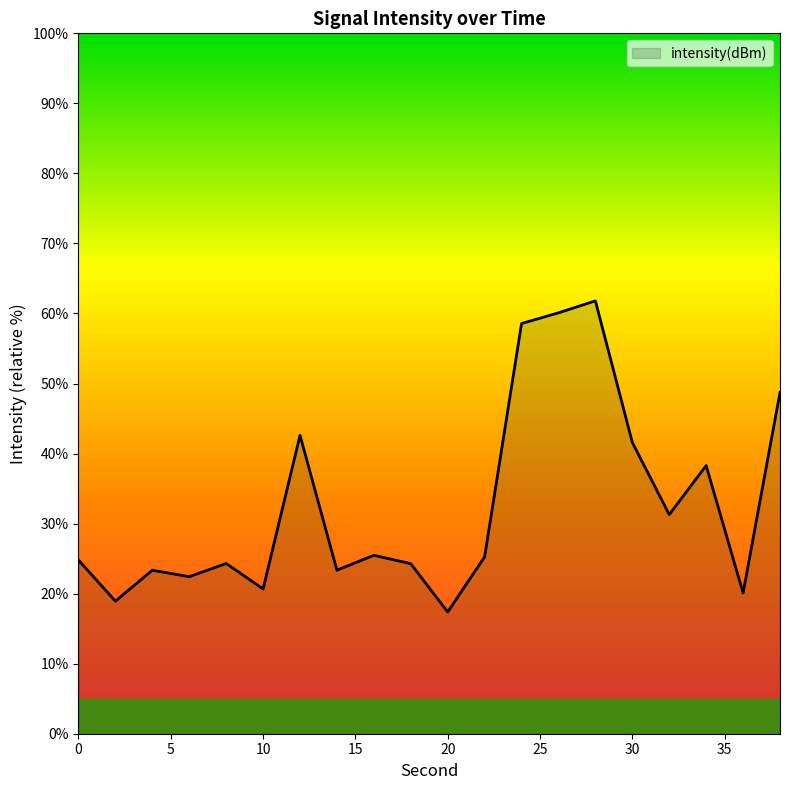

What is the smallest value displayed?

17.4